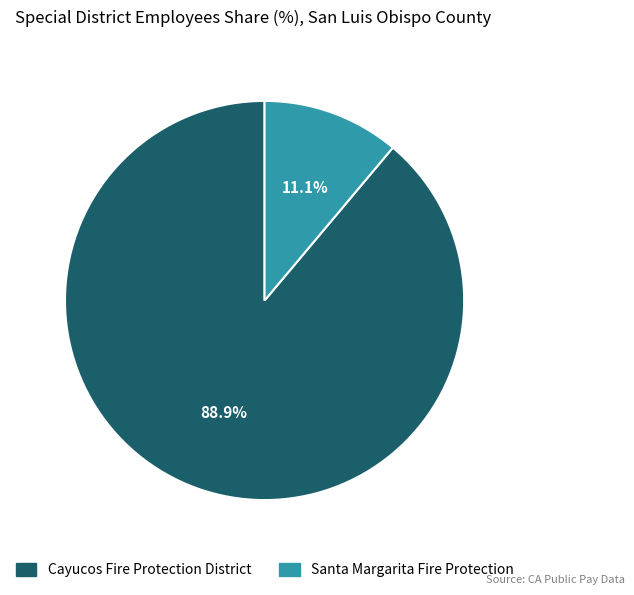

What percentage do Cayucos Fire Protection District and Santa Margarita Fire Protection together represent?

100.0%